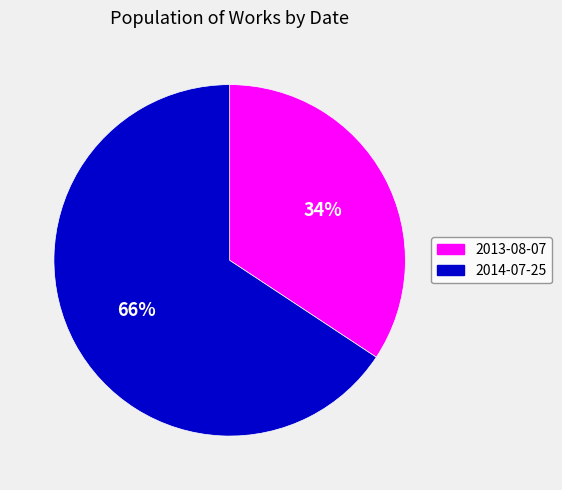

Which slice represents more than half of the pie?

2014-07-25